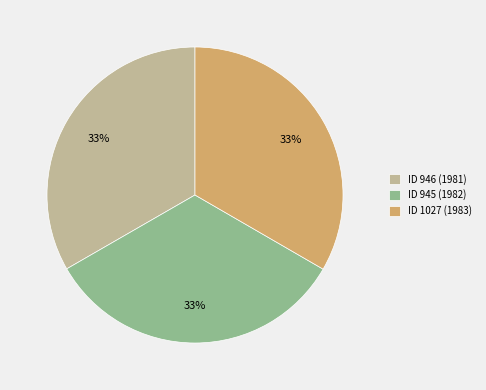

What is the ratio of the value at ID 946 (1981) to the value at ID 945 (1982)?

1.0